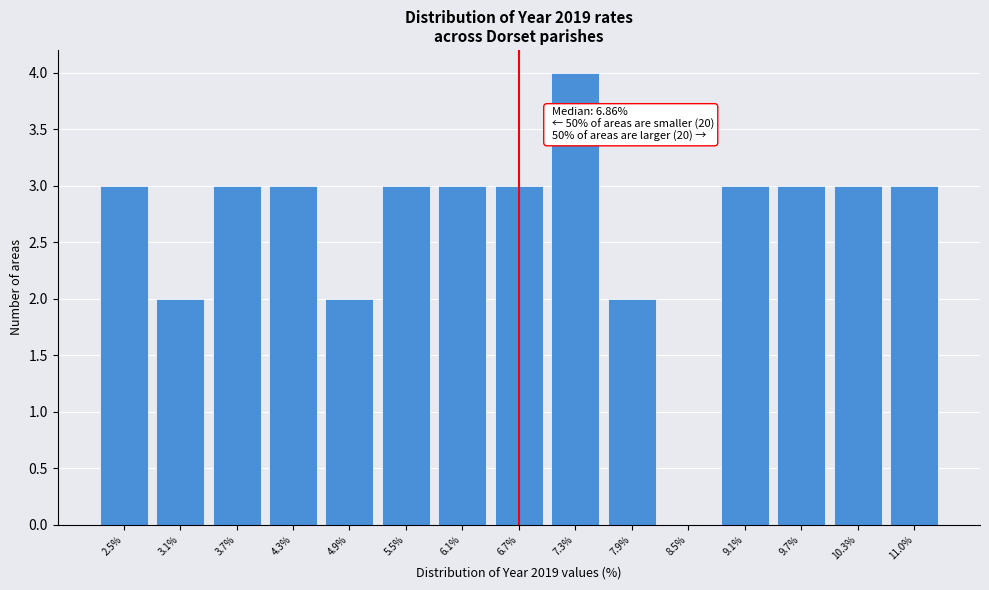

Reading right to left, extract all data points from this chart.

11.0%=3	10.3%=3	9.7%=3	9.1%=3	8.5%=0	7.9%=2	7.3%=4	6.7%=3	6.1%=3	5.5%=3	4.9%=2	4.3%=3	3.7%=3	3.1%=2	2.5%=3